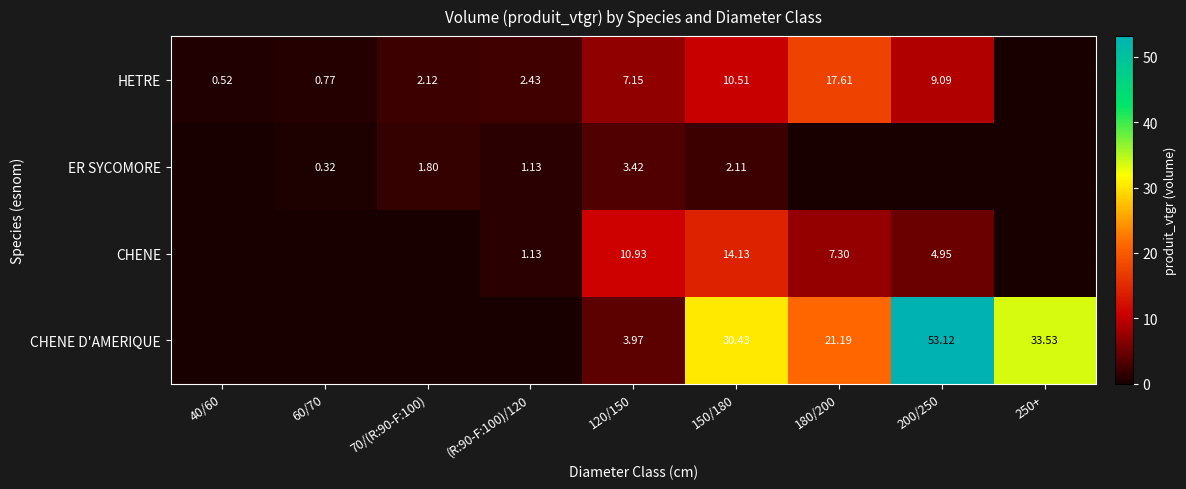

Read the ER SYCOMORE value at 60/70.

0.3